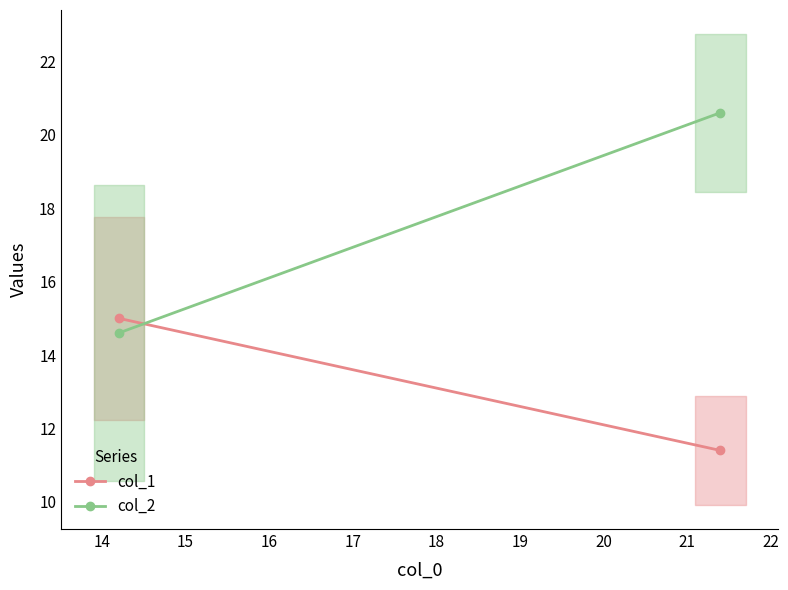

List the series in order of their peak value, lowest first.

col_1, col_2